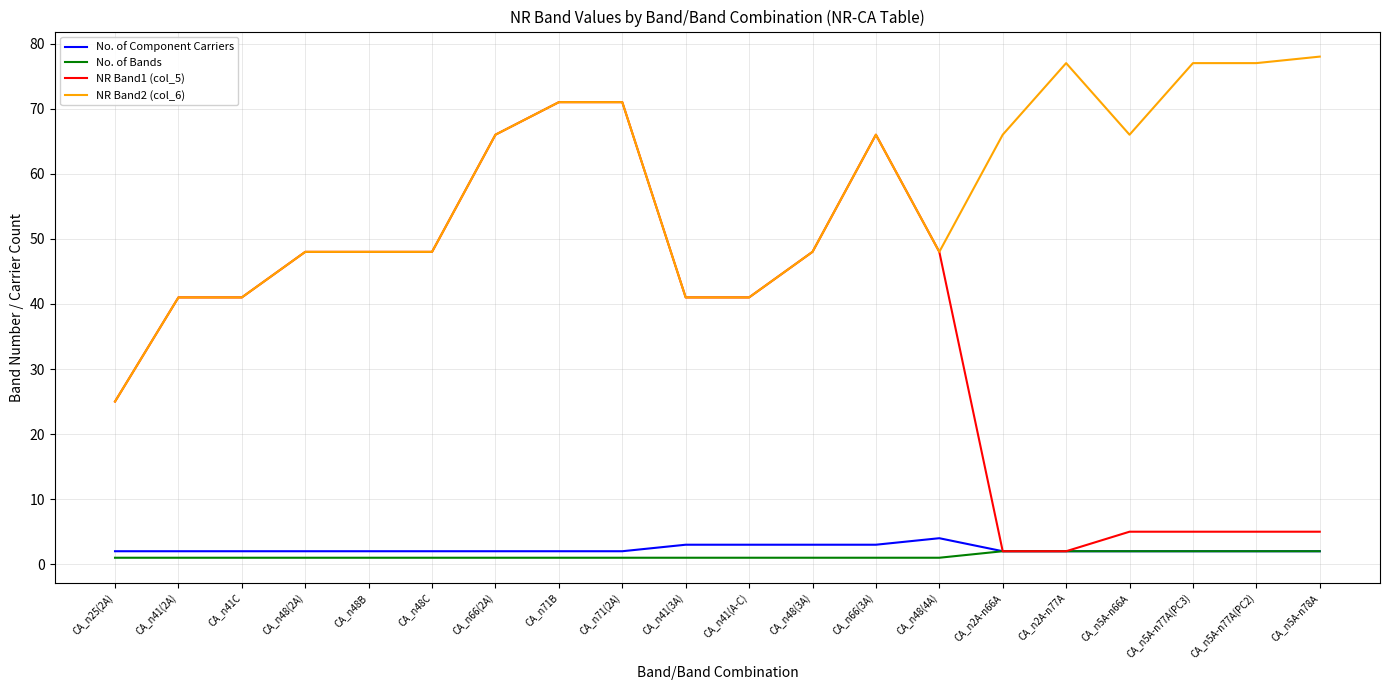

Is it true that No. of Component Carriers equals 2 at CA_n71(2A)?

True